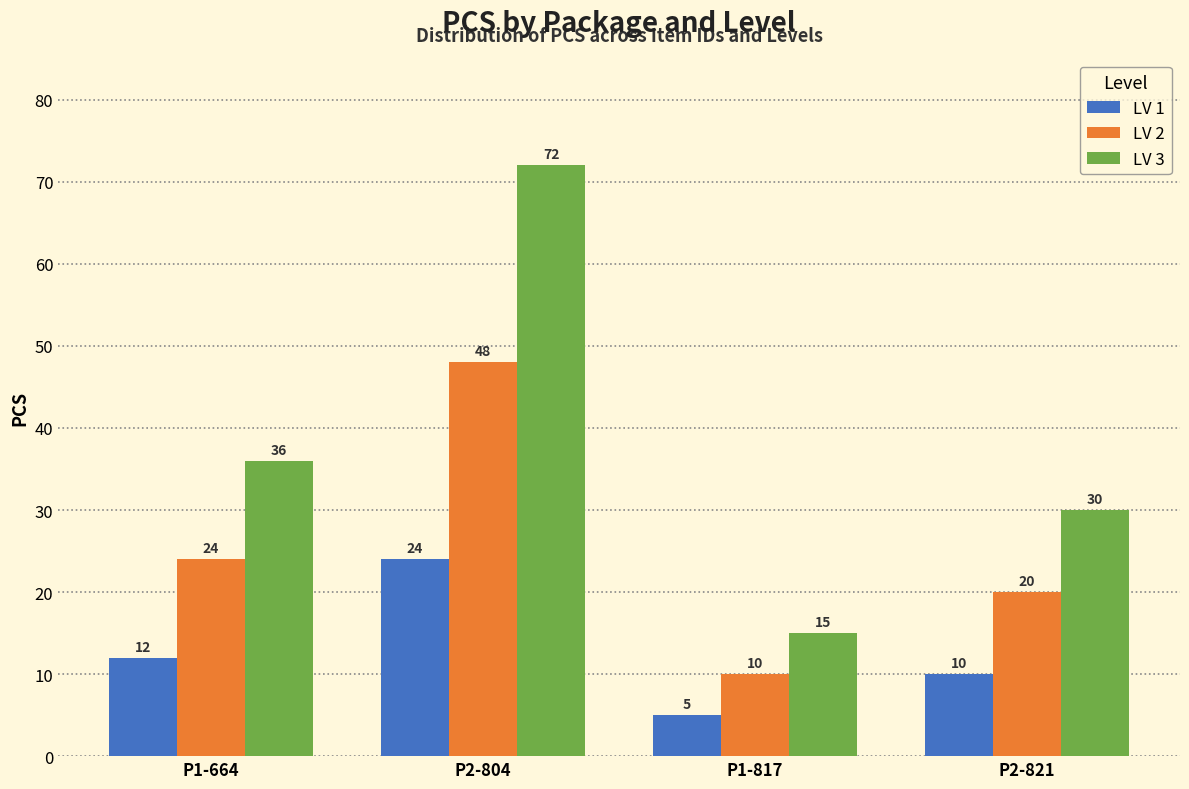

Which label corresponds to the largest value in the chart?

P2-804